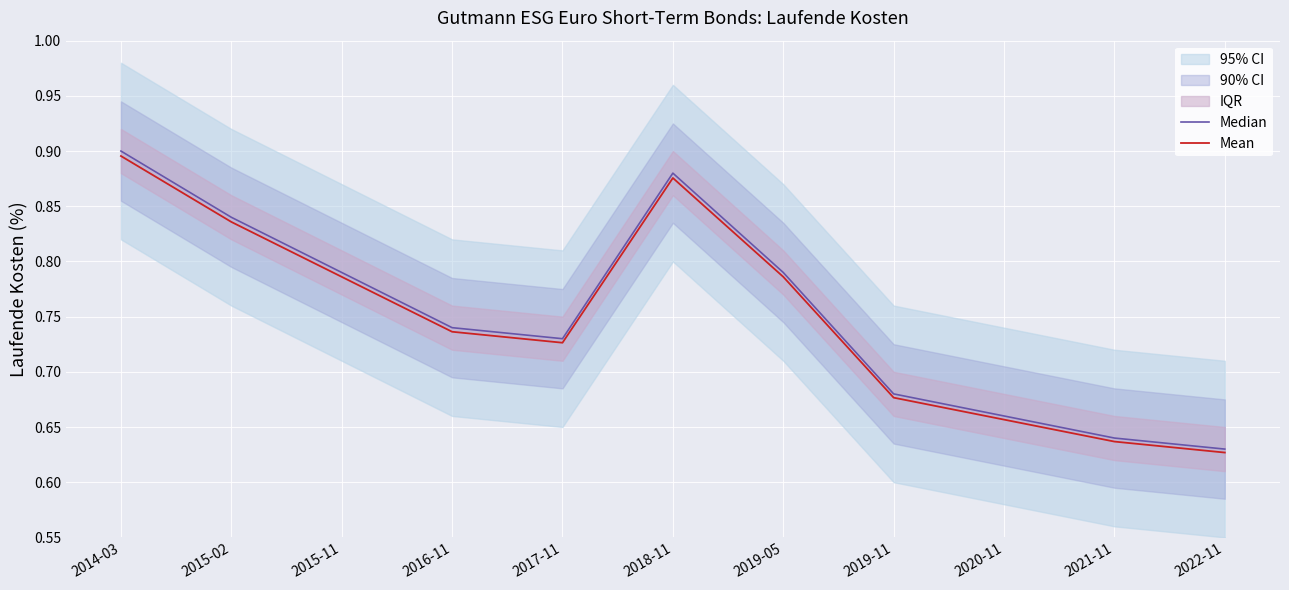

How many interior local peaks does the Median series have?

1